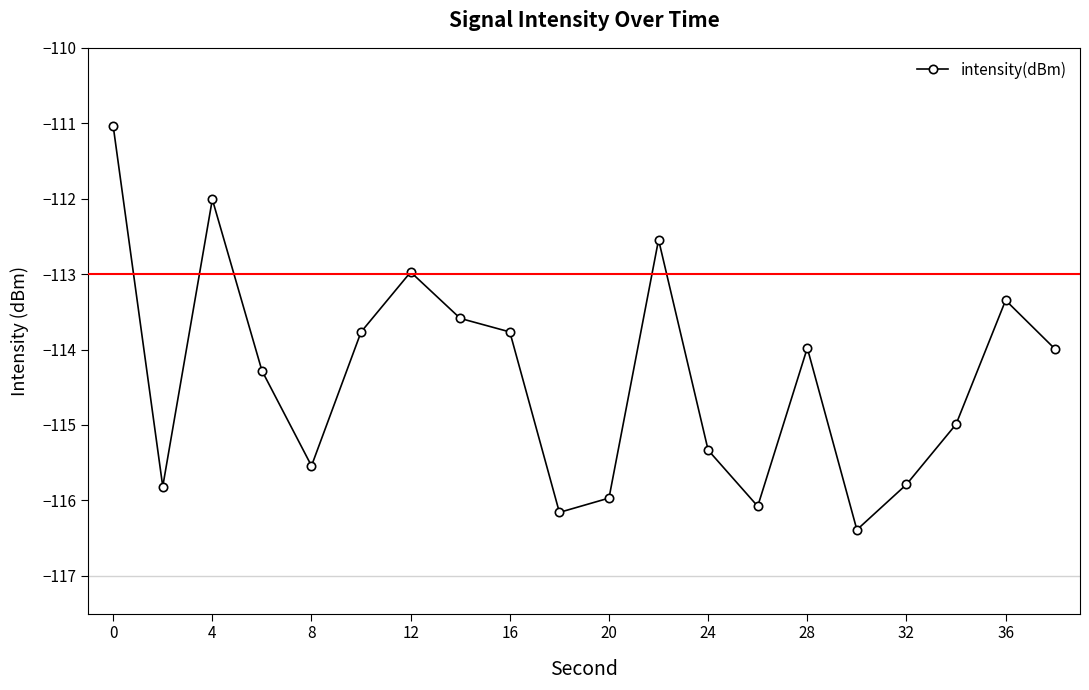

How many points are higher than both their immediate neighbors (excluding endpoints)?

5